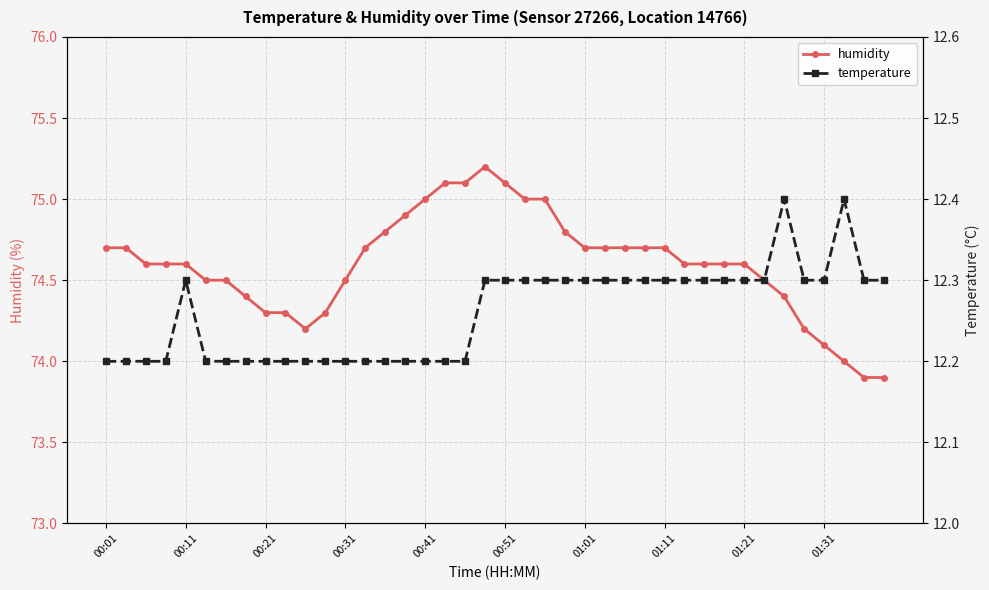

True or false: temperature and humidity intersect in this chart.

False